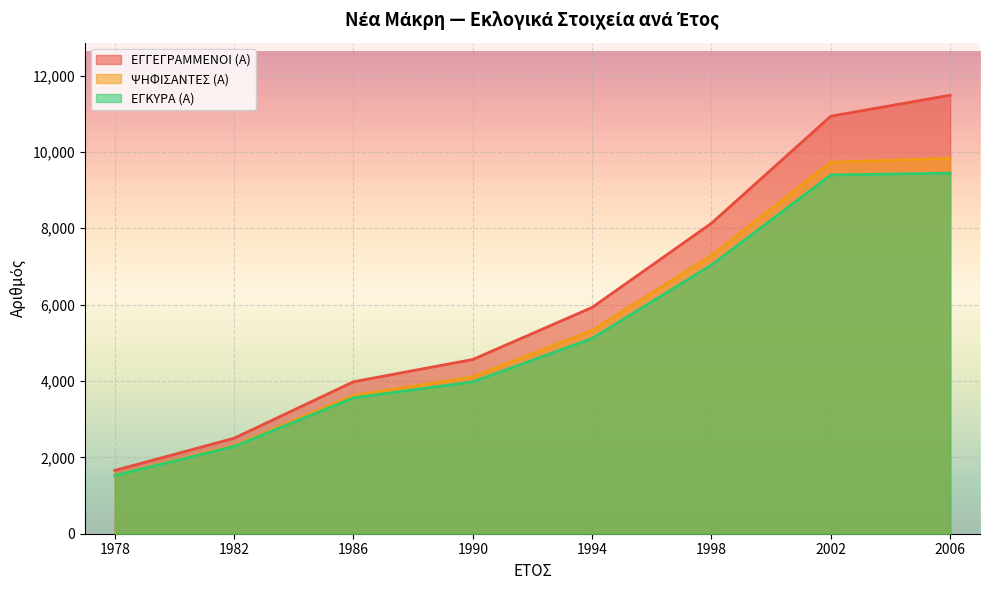

At which label does ΕΓΓΕΓΡΑΜΜΕΝΟΙ (Α) reach its peak?

2006